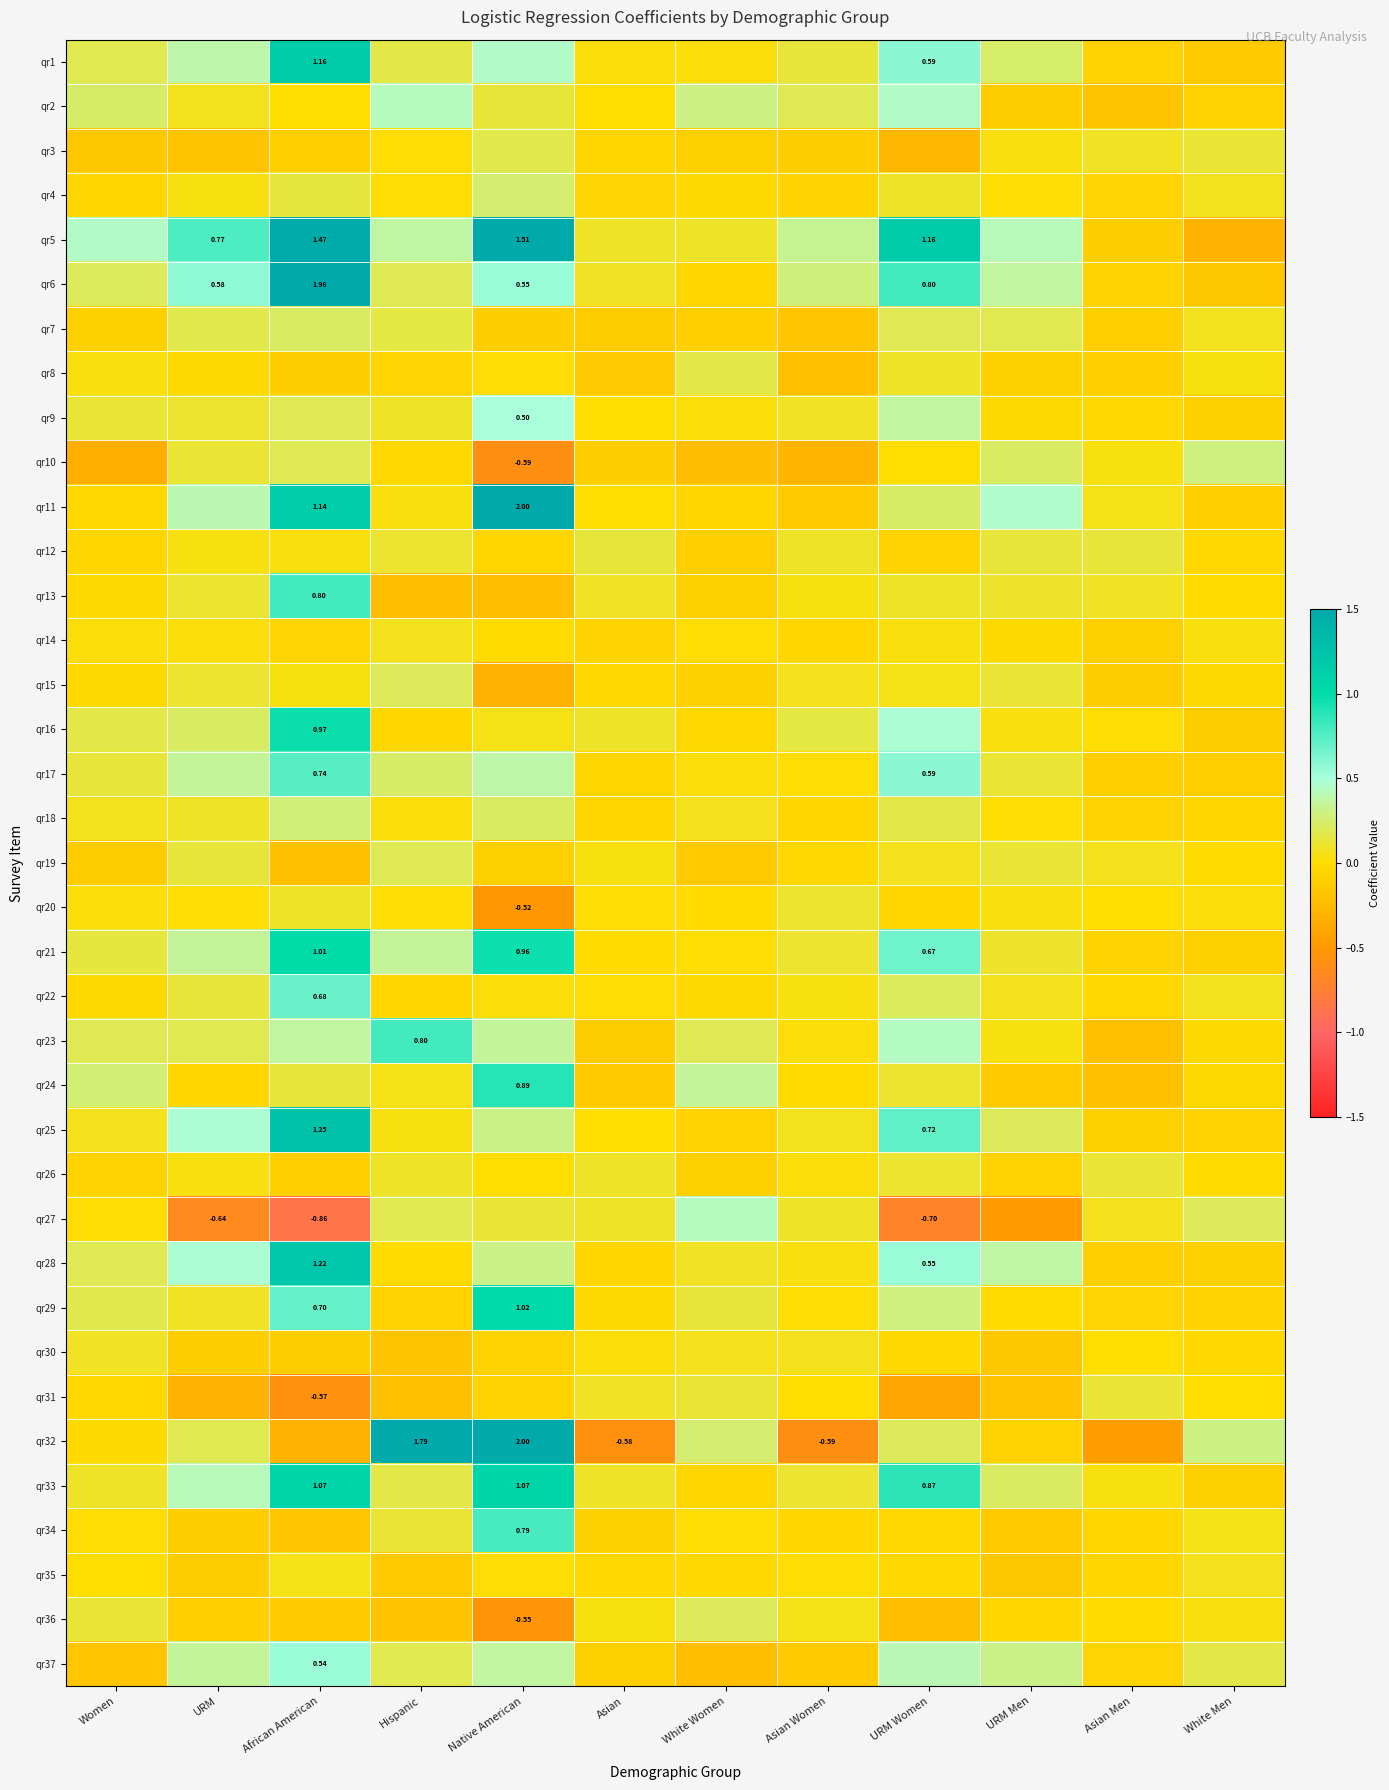

Which has a higher value, Asian or URM Men?

URM Men